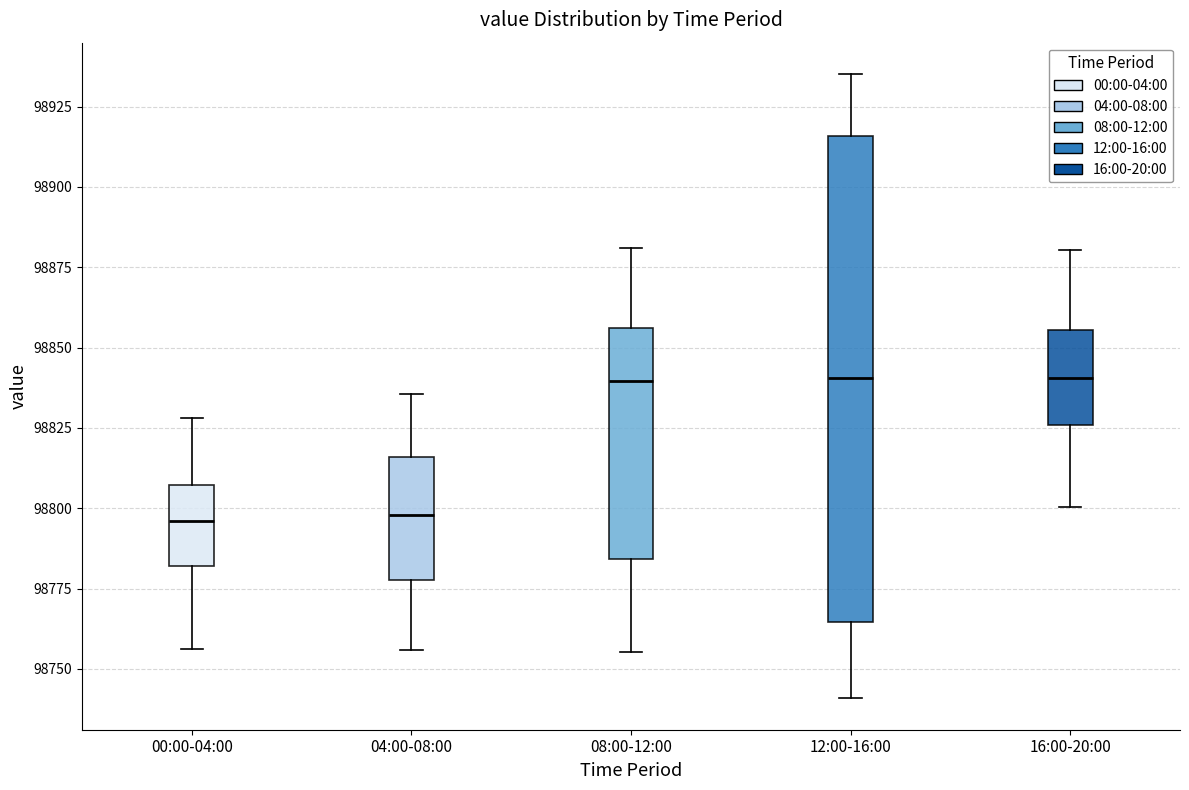

Which box is the tallest, from its lower edge to its upper edge?

12:00-16:00